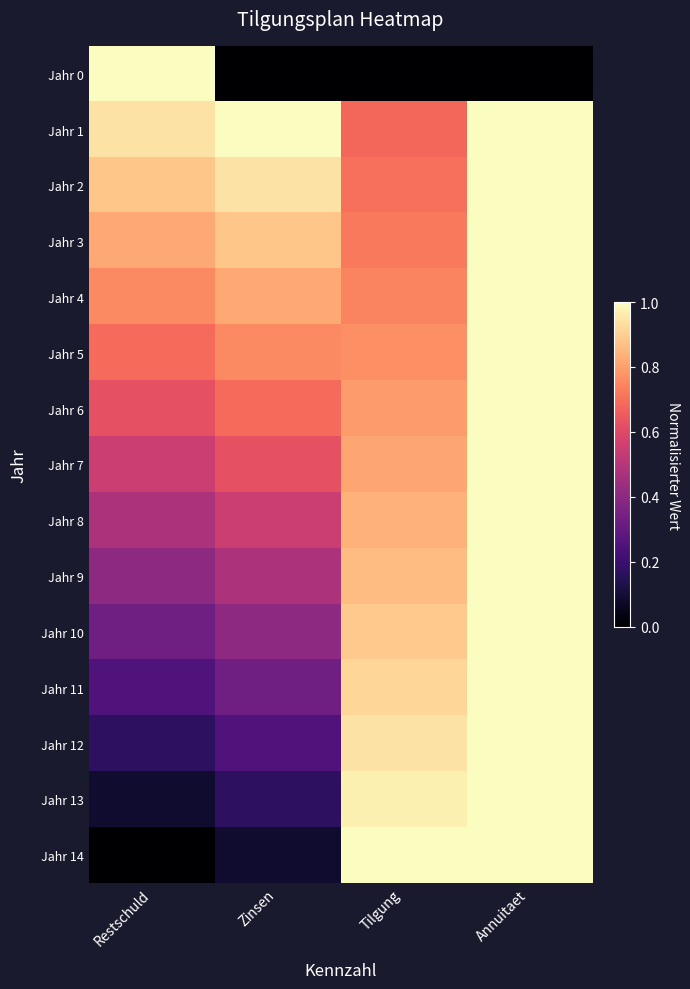

At Restschuld, list the series in order from largest to smallest.

Jahr 0, Jahr 1, Jahr 2, Jahr 3, Jahr 4, Jahr 5, Jahr 6, Jahr 7, Jahr 8, Jahr 9, Jahr 10, Jahr 11, Jahr 12, Jahr 13, Jahr 14